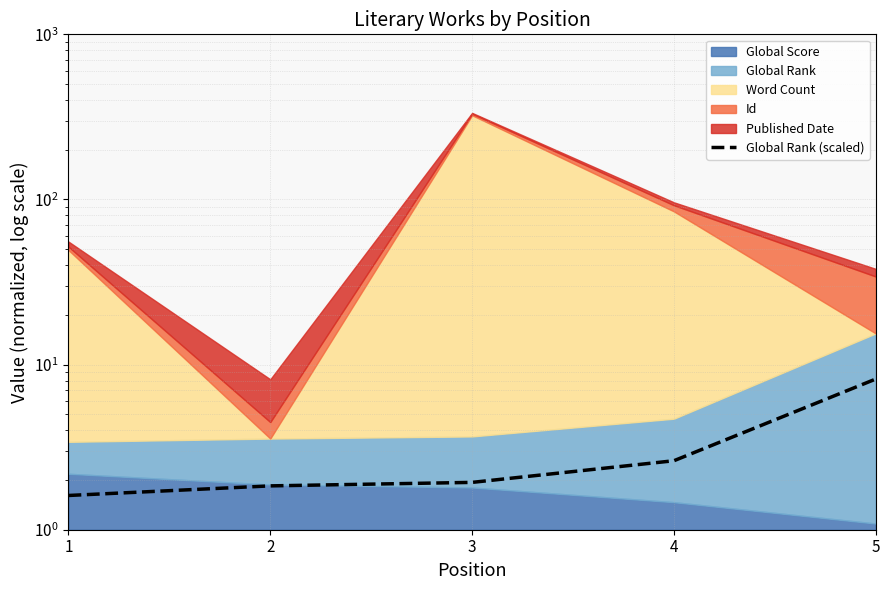

The value at 4 is 2.6. True or false?

True